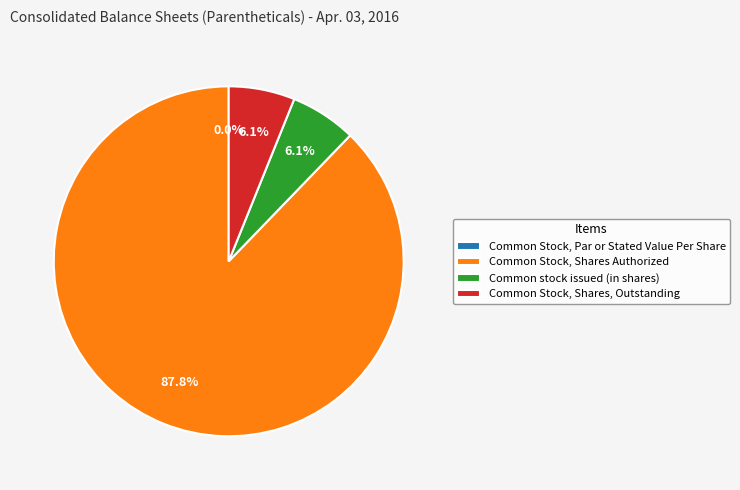

Do Common stock issued (in shares) and Common Stock, Shares, Outstanding together represent more than half of the pie?

No